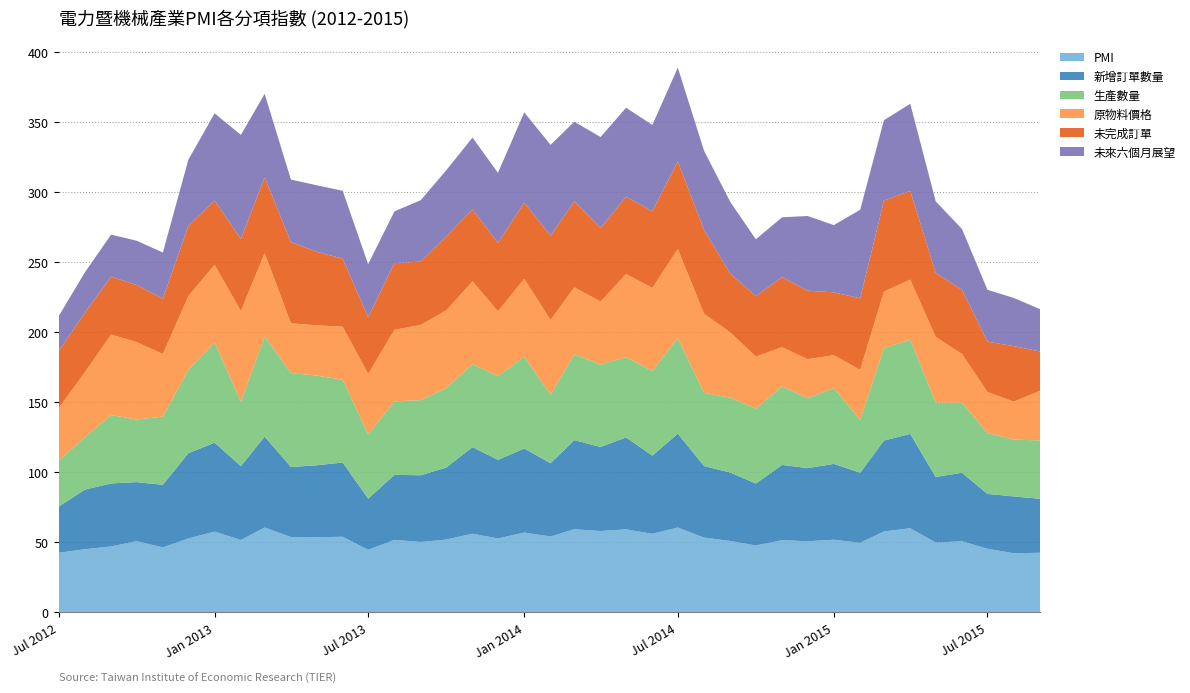

Reading left to right, what are all the values shown in this chart?

PMI: 42.5	45.0	47.0	50.8	46.3	52.7	57.6	51.6	60.5	53.7	53.6	53.9	44.6	51.7	50.2	51.9	56.1	52.7	56.9	54.1	59.3	58.0	59.2	56.0	60.5	53.3	50.9	47.7	51.5	50.7	51.8	49.6	57.7	60.0	49.8	50.7	45.4	42.1	42.5
新增訂單數量: 32.8	42.5	45.0	42.1	44.7	60.8	63.5	52.7	64.9	50.0	51.3	53.0	36.5	46.4	47.6	51.4	61.8	56.1	60.0	52.3	63.6	60.0	65.6	55.8	67.0	51.1	48.8	44.2	53.7	52.2	54.1	50.0	64.9	67.3	46.8	48.9	39.1	40.6	38.5
生產數量: 32.8	37.5	48.8	44.7	48.7	59.5	71.6	45.9	71.6	67.1	64.1	59.1	45.9	52.4	53.7	56.8	59.2	59.8	65.6	48.9	61.4	58.8	57.3	60.5	68.2	52.2	53.5	53.5	56.1	50.0	54.1	37.8	66.0	67.3	53.2	50.0	43.5	40.6	41.7
原物料價格: 37.5	46.3	57.5	55.3	44.7	52.7	55.4	64.9	59.5	35.5	35.9	37.9	43.2	51.2	53.7	55.4	59.2	46.3	55.6	53.4	47.7	45.0	59.4	59.3	63.6	56.5	46.5	37.2	28.0	27.8	23.5	35.7	40.4	42.9	46.8	34.8	29.3	27.1	35.4
未完成訂單: 40.6	42.5	41.3	40.8	39.5	50.0	45.9	51.4	54.1	57.9	52.6	48.5	40.5	47.6	45.1	52.7	51.3	48.8	54.4	60.2	61.4	52.5	55.2	54.7	62.5	59.8	41.9	43.0	50.0	48.9	44.9	51.0	64.9	63.3	45.7	45.7	35.9	39.6	28.1
未來六個月展望: 25.0	28.8	30.0	31.6	32.9	47.3	62.2	74.3	59.5	44.7	47.4	48.5	37.8	36.9	43.9	47.3	51.3	50.0	64.4	64.8	56.8	65.0	63.5	61.6	67.0	56.5	51.2	40.7	42.7	53.3	48.0	63.3	57.4	62.2	51.1	43.5	37.0	34.4	30.2